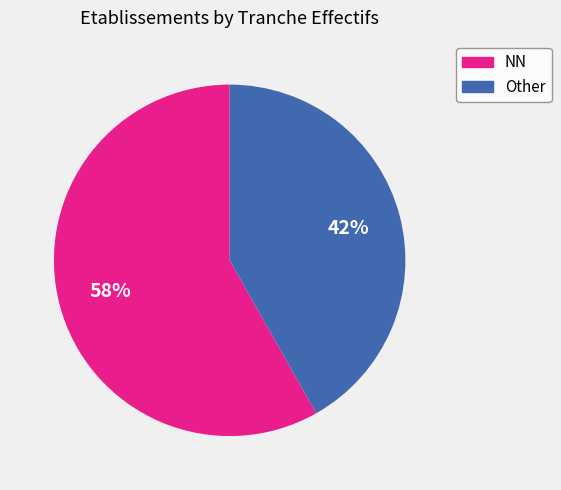

Is there any slice that represents more than half of the pie?

Yes